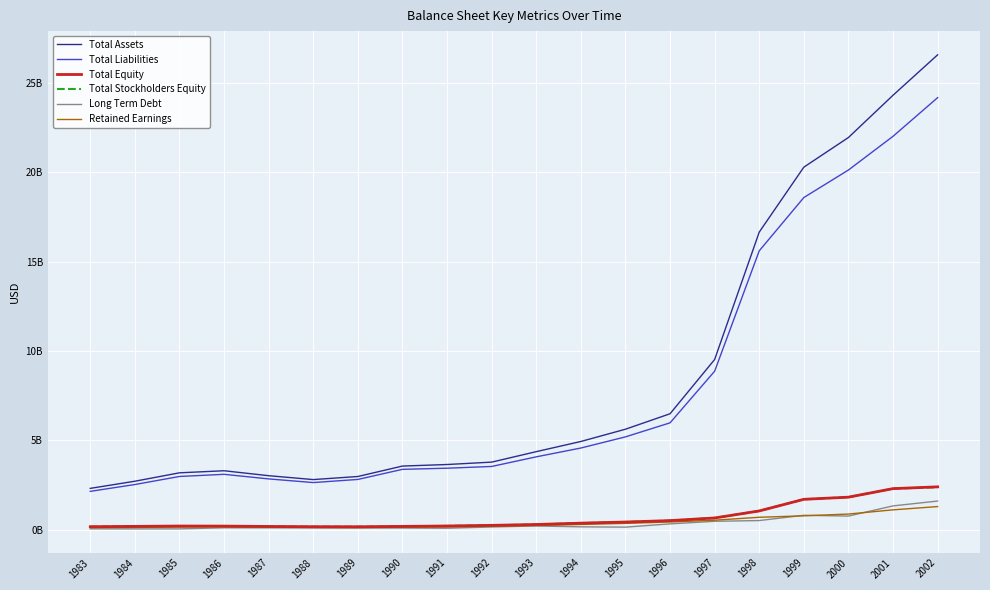

Which series changed the most between 1987 and 2000?

Total Assets